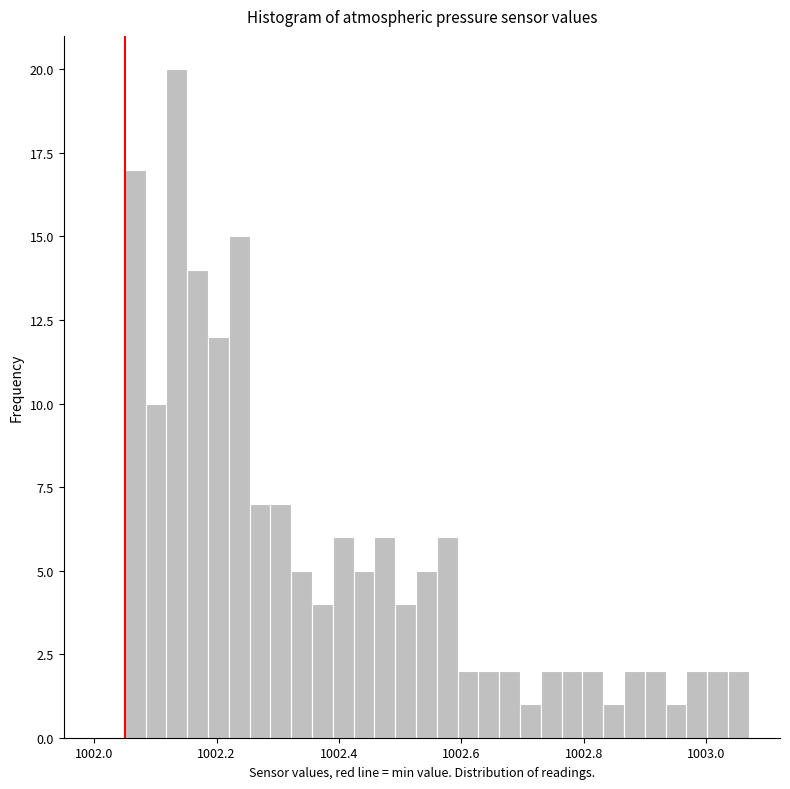

Read against the x-axis, roughly where is the centre of the tallest bar?

1002.14